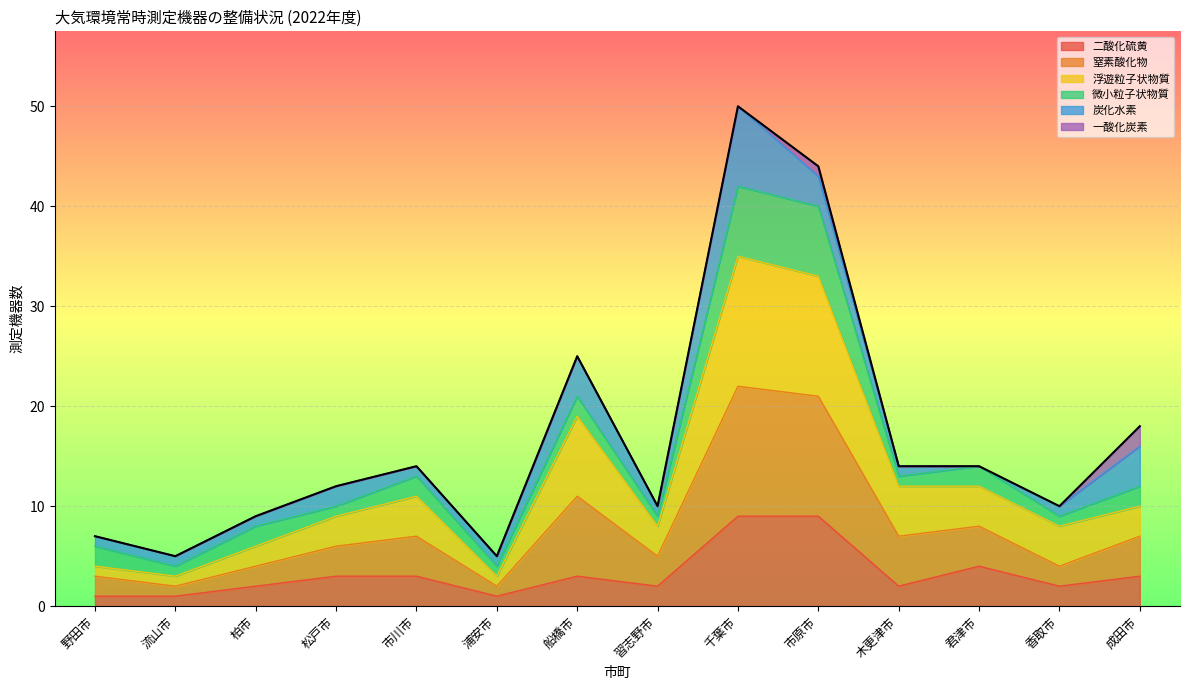

Which category has the highest value in the 窒素酸化物 series?

千葉市